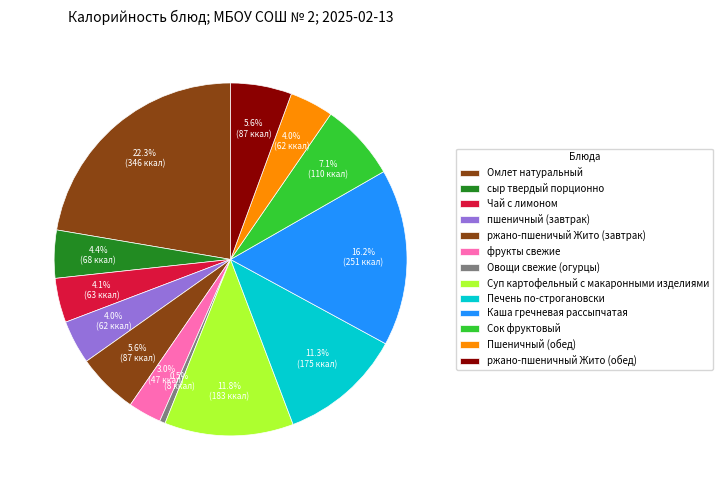

Which slice is the smallest?

Овощи свежие (огурцы)